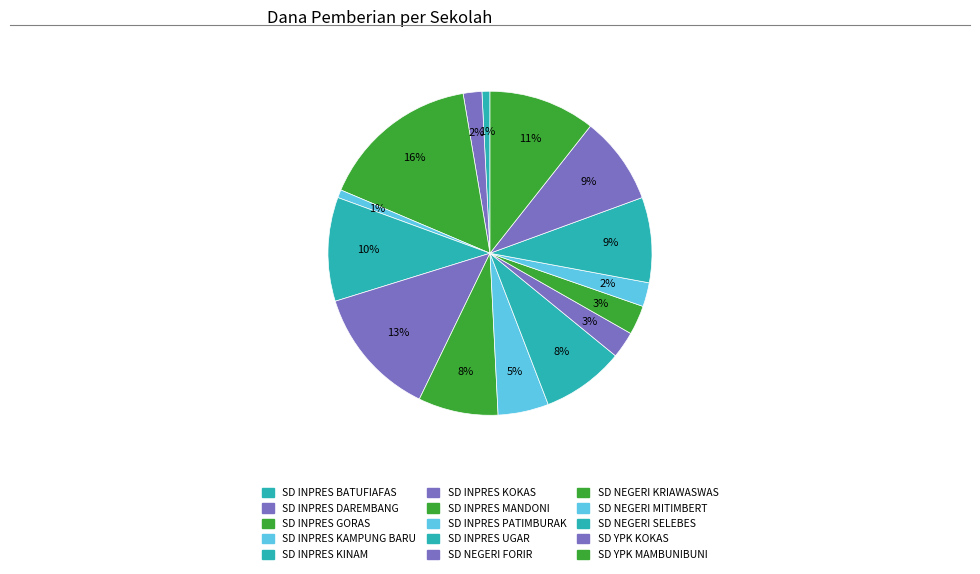

What percentage is the SD INPRES KOKAS slice, to the nearest percent?

13%